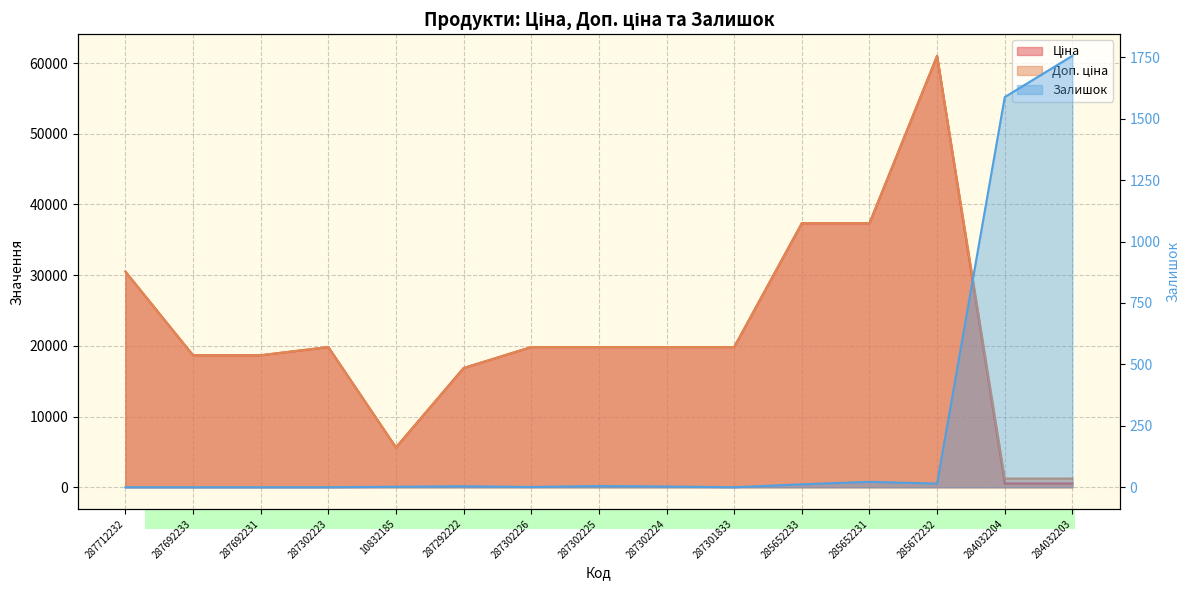

Reading left to right, what are all the values shown in this chart?

Ціна: 30512.3	18671.5	18671.5	19831.1	5636.0	16863.2	19831.1	19831.1	19831.1	19831.1	37343.0	37343.0	61024.7	535.4	535.4
Доп. ціна: 30512.3	18671.5	18671.5	19831.1	5636.0	16863.2	19831.1	19831.1	19831.1	19831.1	37343.0	37343.0	61024.7	1227.2	1227.2
Залишок: 0.0	0.0	0.0	0.0	2.0	4.0	1.0	5.0	3.0	0.0	12.0	22.0	15.0	1588.0	1756.0